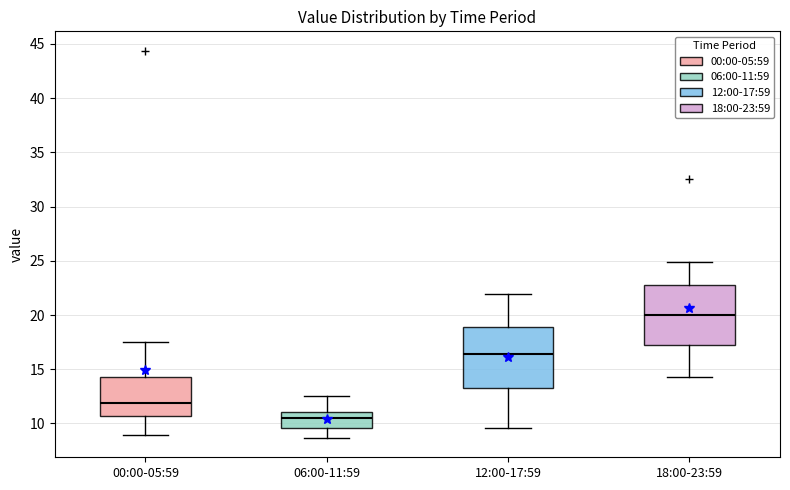

Reading left to right, read every box against the y-axis: the position of its median line, the range the box covers, and the ends of its whiskers. The values are not printed on the chart, so give them approximately, as read against the axis.

00:00-05:59: median 12.0, box 10.5 to 14.0, whiskers 9.0 to 17.5
06:00-11:59: median 10.5, box 9.5 to 11.0, whiskers 8.5 to 12.5
12:00-17:59: median 16.5, box 13.5 to 19.0, whiskers 9.5 to 22.0
18:00-23:59: median 20.0, box 17.5 to 23.0, whiskers 14.5 to 25.0